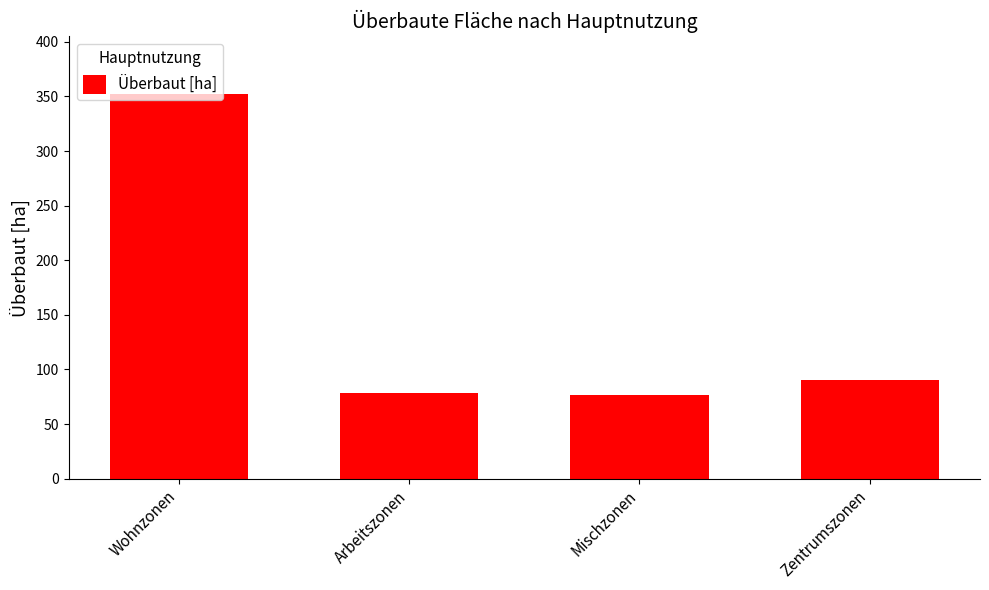

At which label does the data first exceed 90?

Wohnzonen